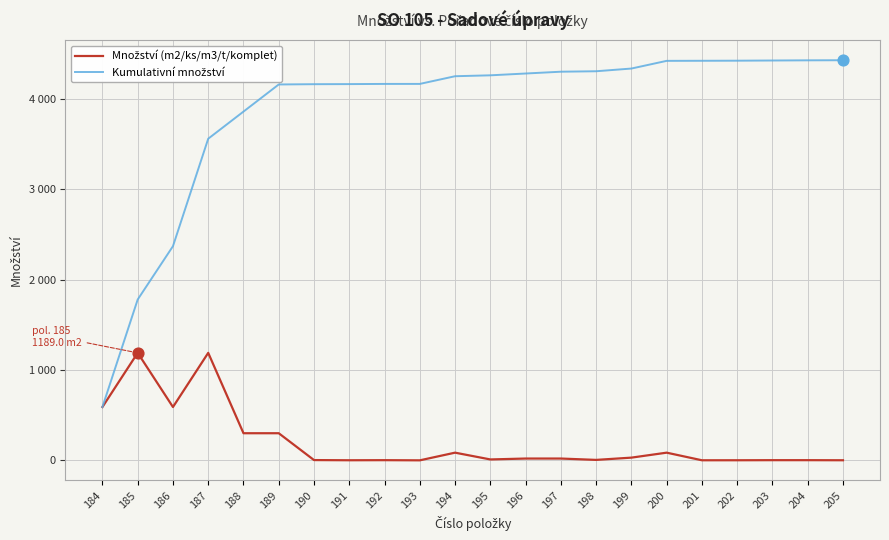

Which series has the largest total across all categories?

Kumulativní množství